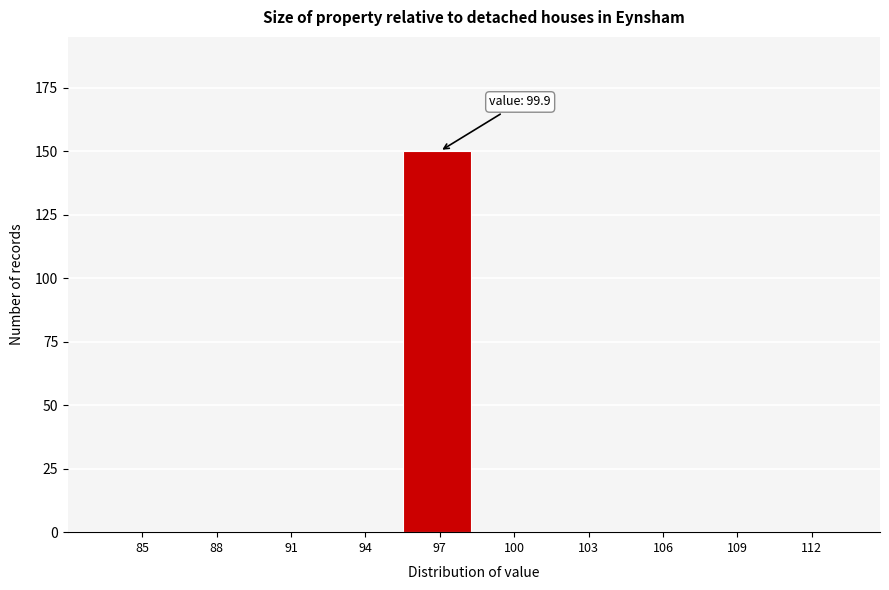

Reading left to right, what are all the values shown in this chart?

85=0	88=0	91=0	94=0	97=150	100=0	103=0	106=0	109=0	112=0